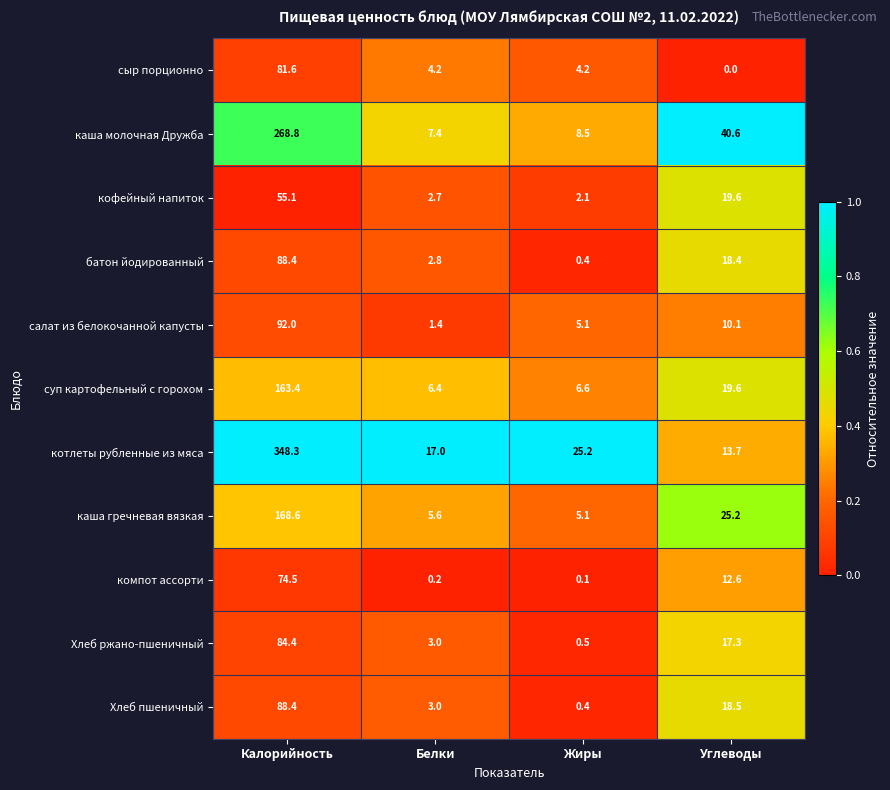

What is the difference between the Хлеб ржано-пшеничный values at Белки and Углеводы?

14.3